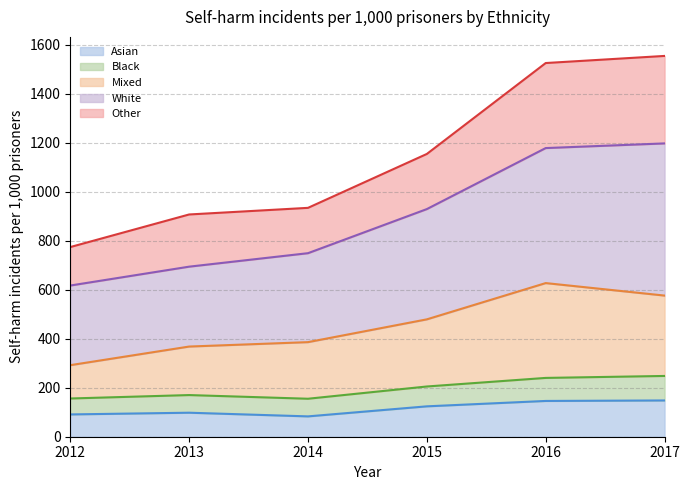

Where is White nearest to the value 907?

2015